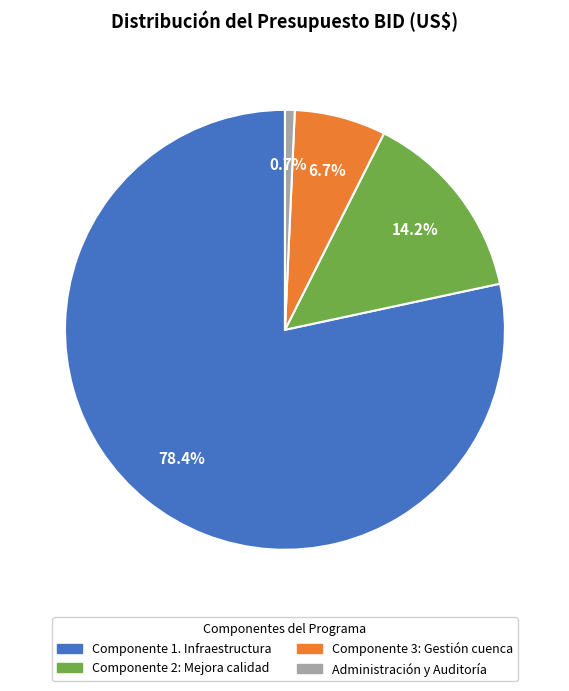

Combined, do Componente 2: Mejora calidad and Componente 3: Gestión cuenca account for over 50%?

No